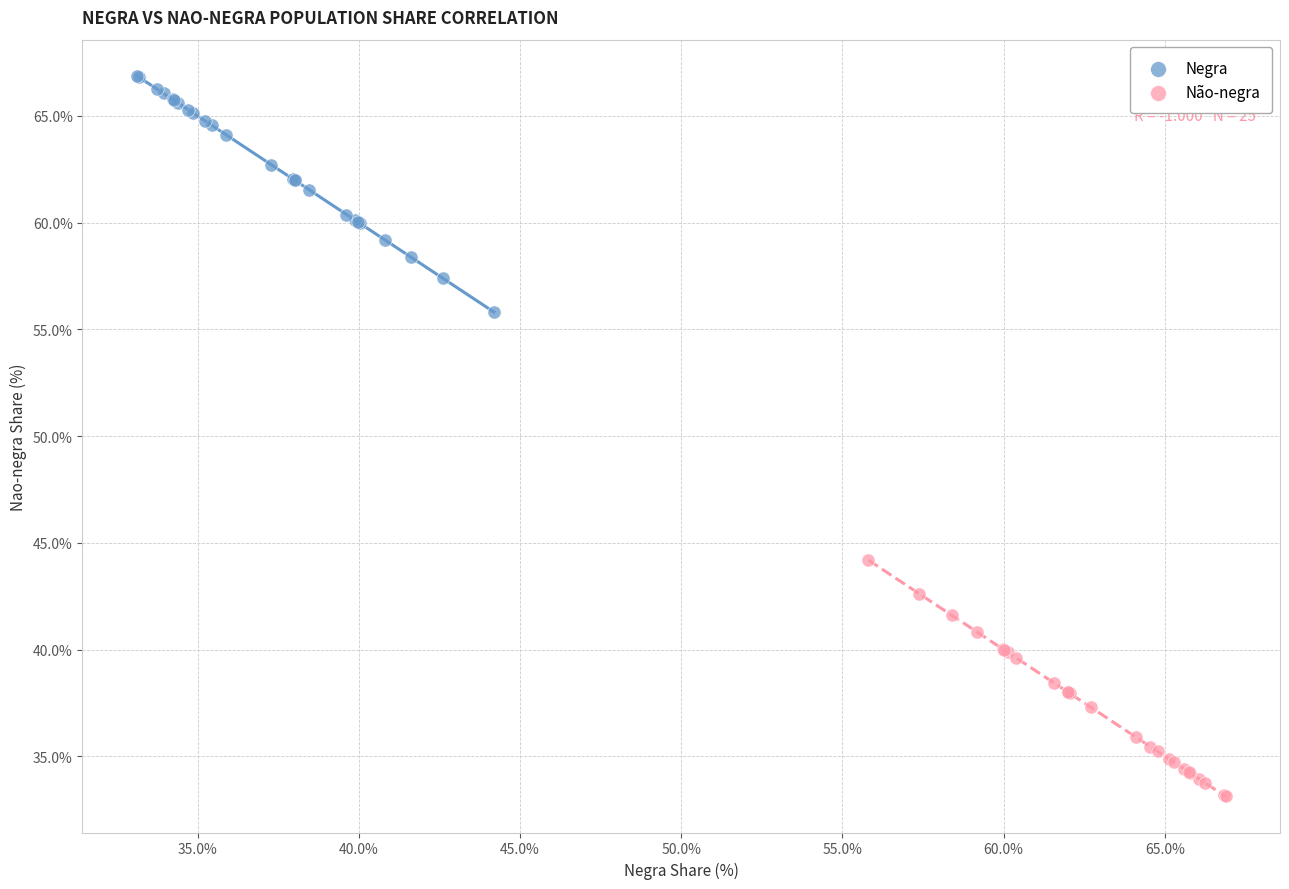

Which series reaches the maximum Y coordinate?

Negra